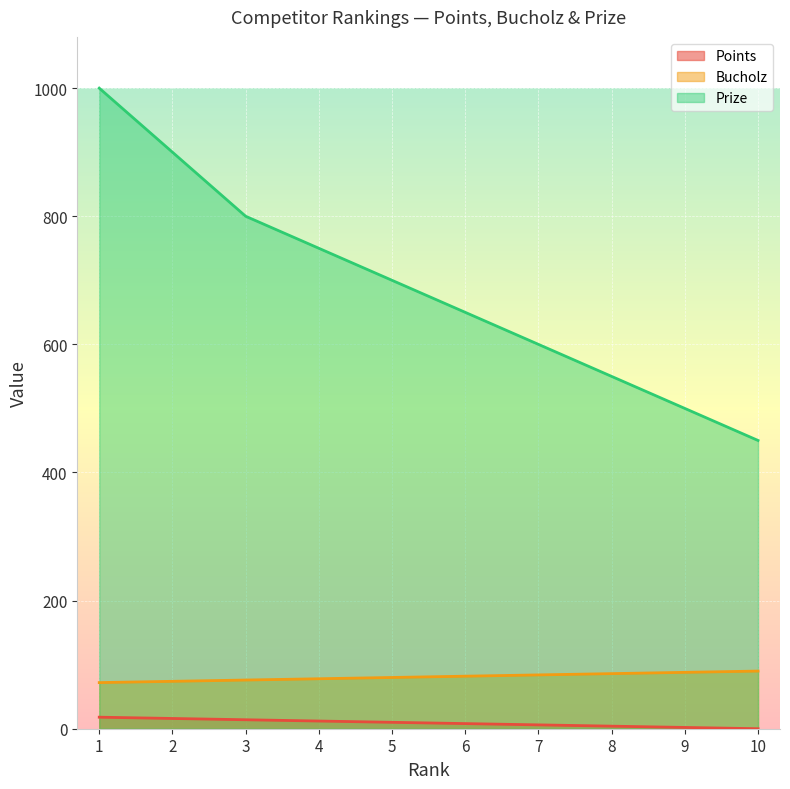

Does the chart display data point markers on the line(s)?

No